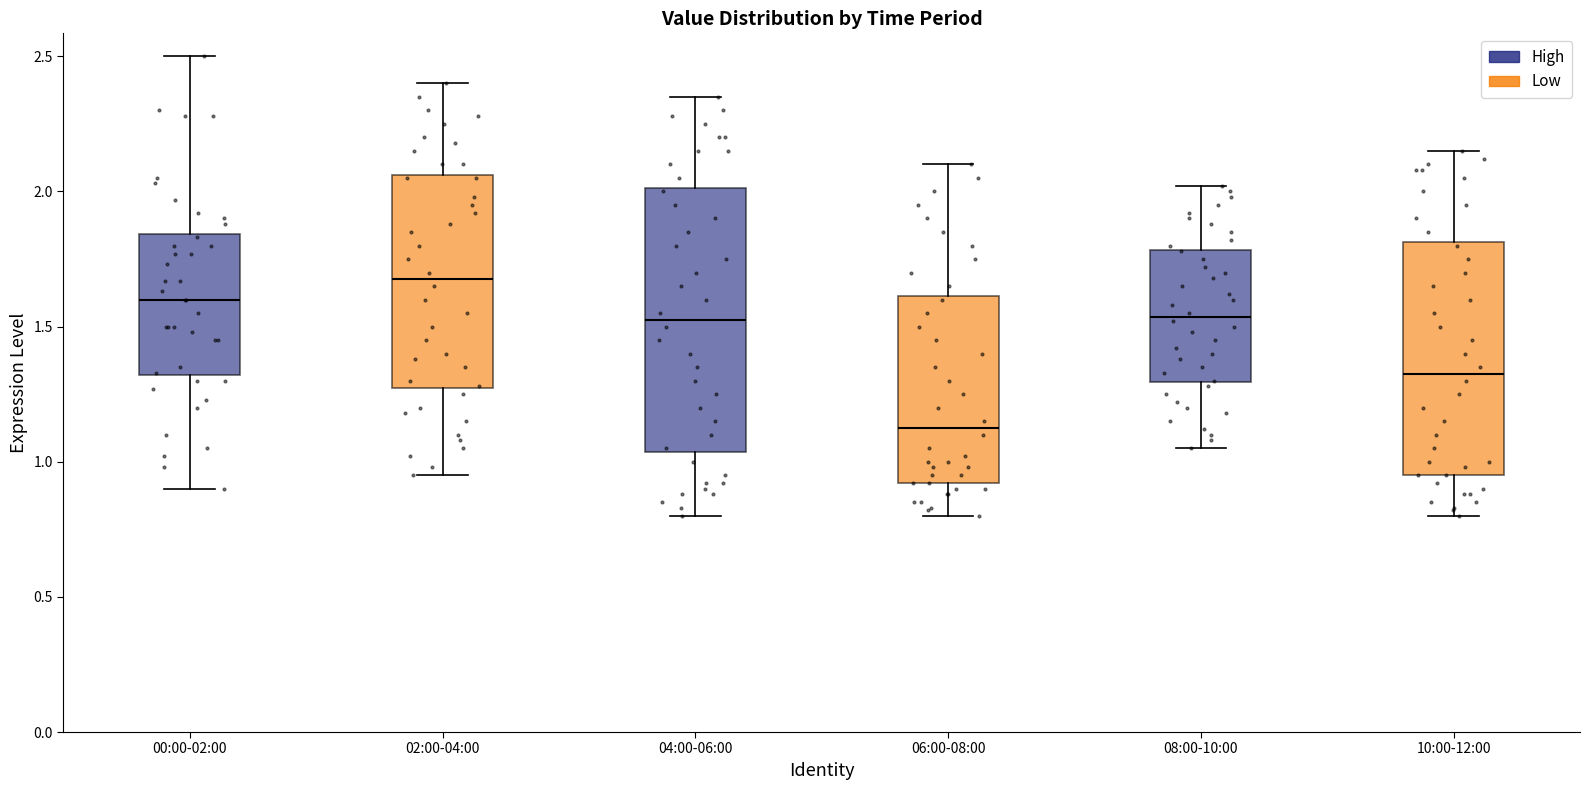

Reading left to right, transcribe this box plot: for each box, give where its median line is, the range the box spans, and where its two whiskers end, as read against the y-axis. The values are not printed on the chart, so give them approximately, as read against the axis.

00:00-02:00: median 1.60, box 1.30 to 1.85, whiskers 0.90 to 2.50
02:00-04:00: median 1.70, box 1.25 to 2.05, whiskers 0.95 to 2.40
04:00-06:00: median 1.55, box 1.05 to 2.00, whiskers 0.80 to 2.35
06:00-08:00: median 1.15, box 0.90 to 1.60, whiskers 0.80 to 2.10
08:00-10:00: median 1.55, box 1.30 to 1.80, whiskers 1.05 to 2.00
10:00-12:00: median 1.35, box 0.95 to 1.80, whiskers 0.80 to 2.15